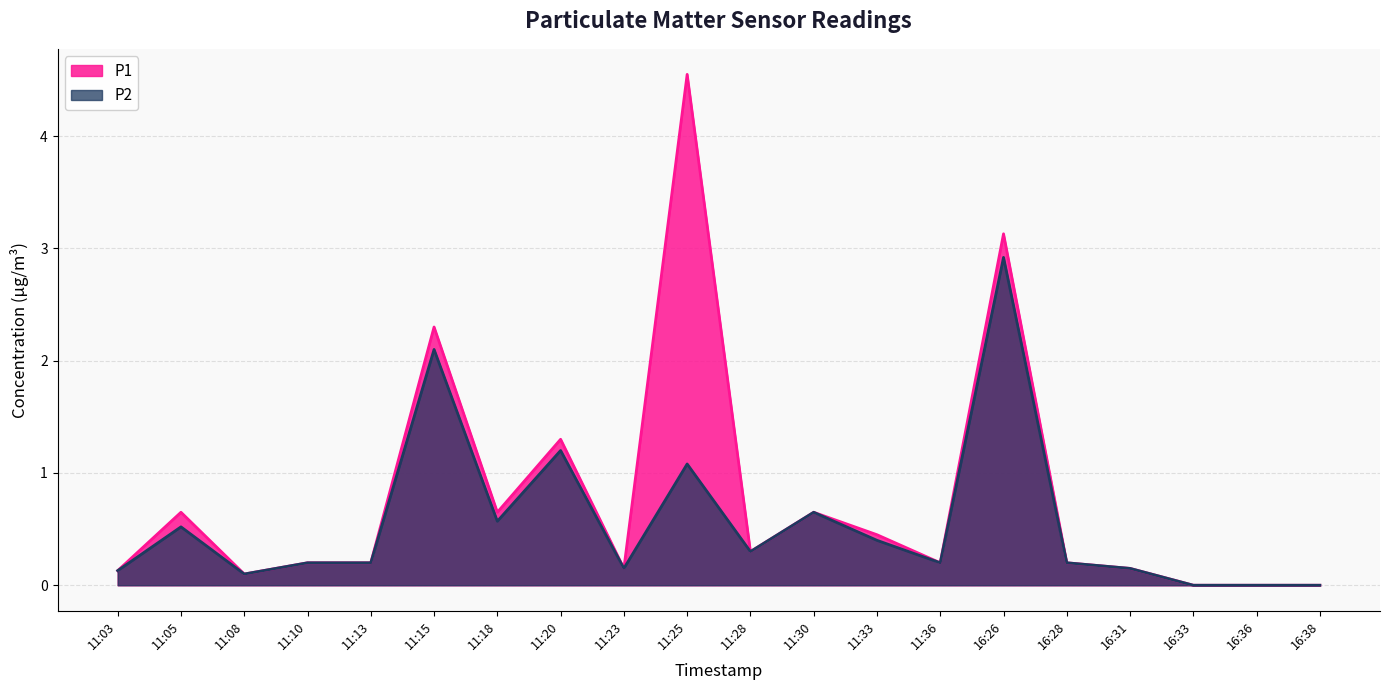

Reading left to right, what are all the values shown in this chart?

P1: 0.1	0.7	0.1	0.2	0.2	2.3	0.7	1.3	0.1	4.5	0.3	0.7	0.5	0.2	3.1	0.2	0.1	0.0	0.0	0.0
P2: 0.1	0.5	0.1	0.2	0.2	2.1	0.6	1.2	0.1	1.1	0.3	0.7	0.4	0.2	2.9	0.2	0.1	0.0	0.0	0.0